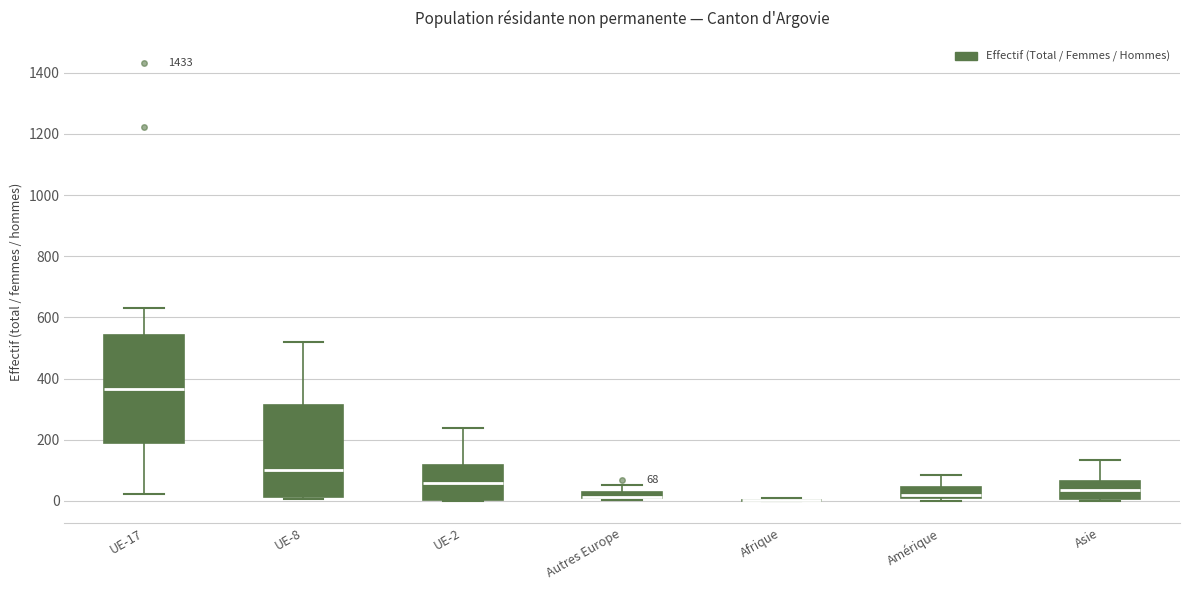

Comparing the boxes themselves (not the whiskers), which one is the tallest?

UE-17